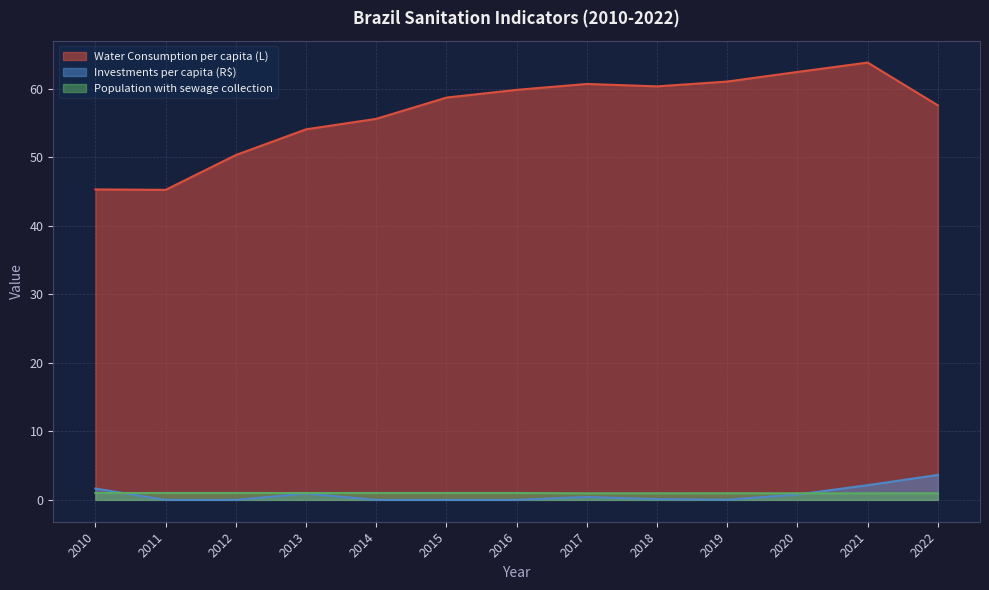

Between 2022 and 2016, which is larger?

2016